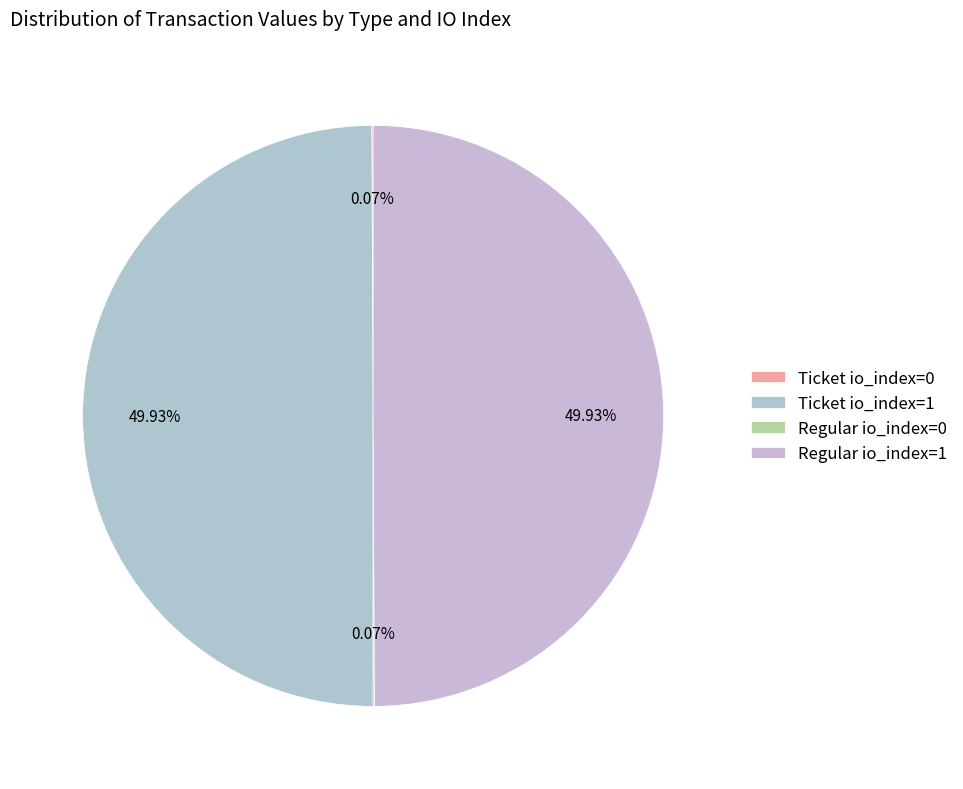

Which category has the smallest portion of the pie?

Ticket io_index=0